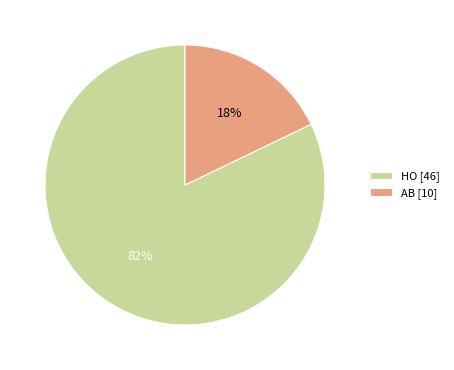

Is it true that AB is 33% of the pie?

False